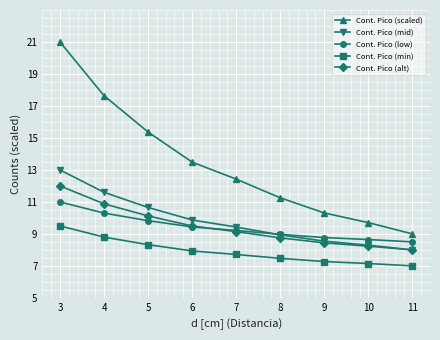

What is the minimum value for Cont. Pico (alt)?

8.0